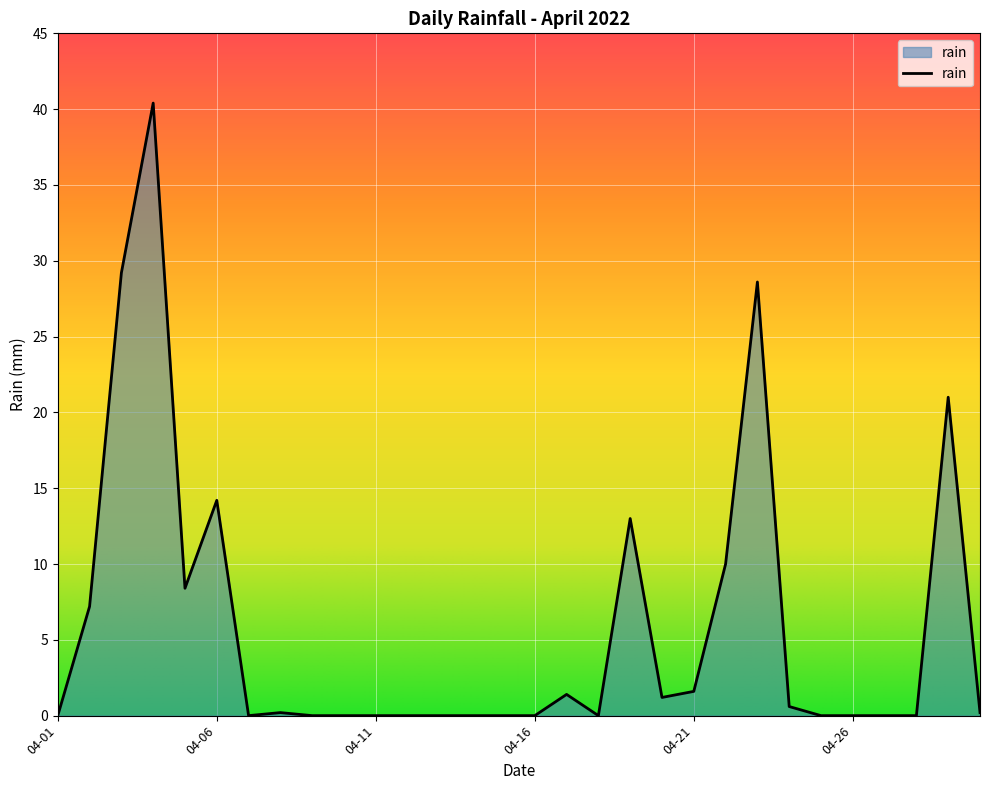

What is the maximum value shown in the chart?

40.4